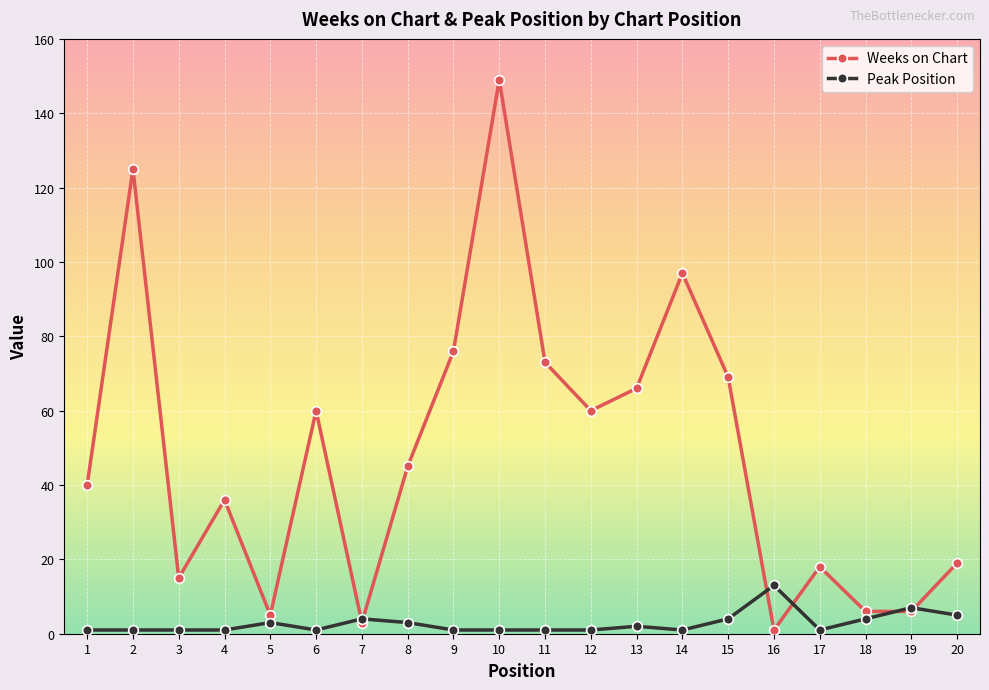

List the series in order of their peak value, highest first.

Weeks on Chart, Peak Position